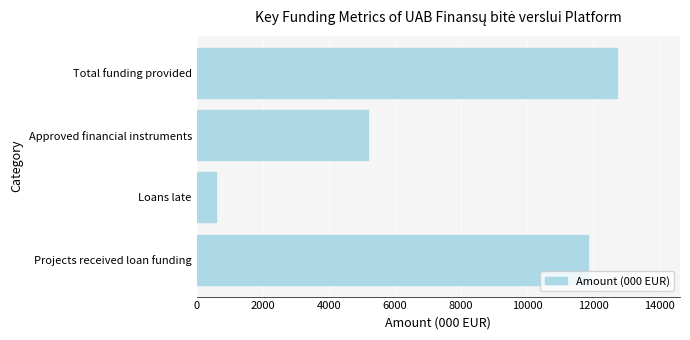

Which has a higher value, Approved financial instruments or Projects received loan funding?

Projects received loan funding